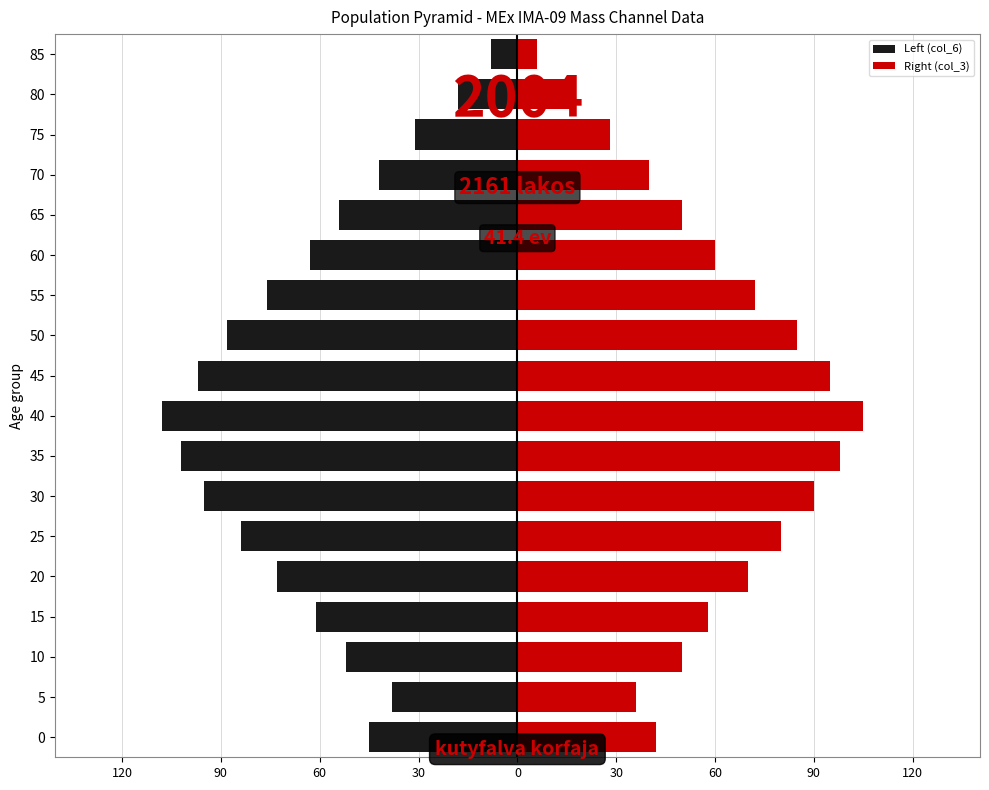

True or false: Right (col_3) has a value of 42 at 75.

False